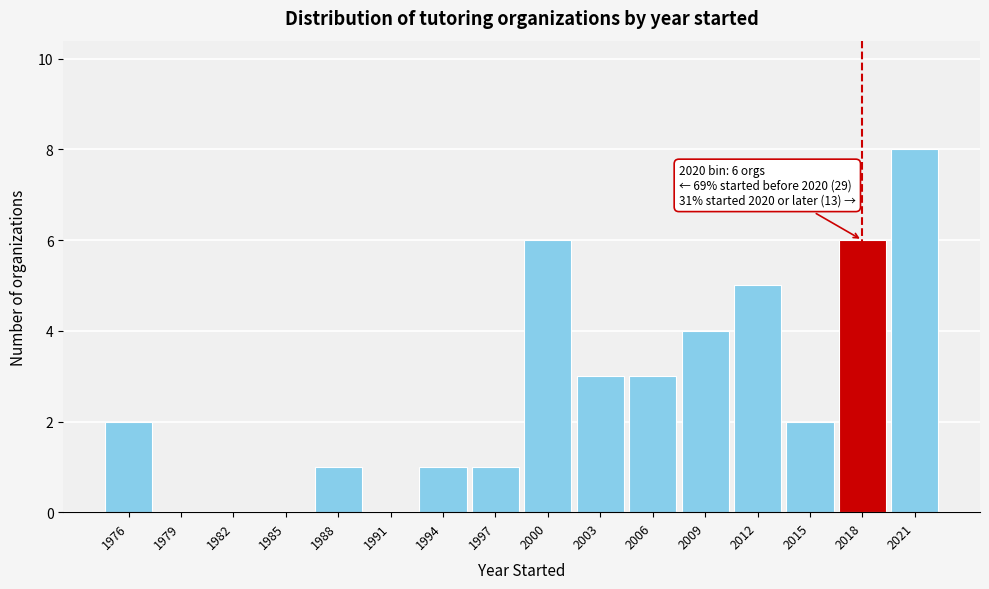

Reading left to right, list all the values displayed in this chart.

1976=2	1979=0	1982=0	1985=0	1988=1	1991=0	1994=1	1997=1	2000=6	2003=3	2006=3	2009=4	2012=5	2015=2	2018=6	2021=8